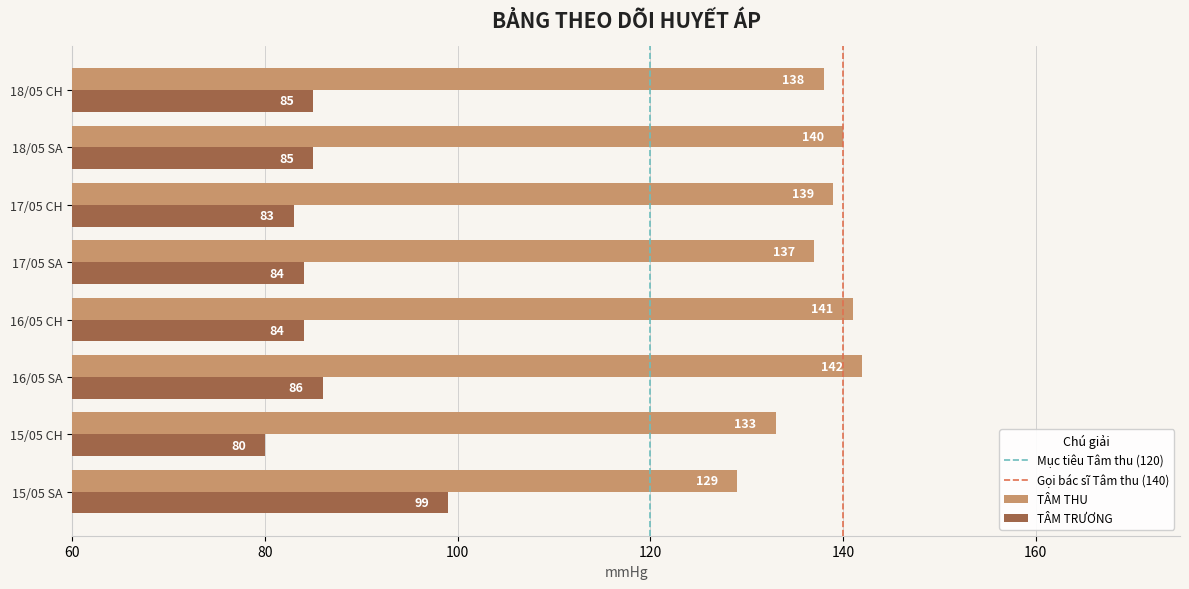

What is the minimum value shown in the chart?

80